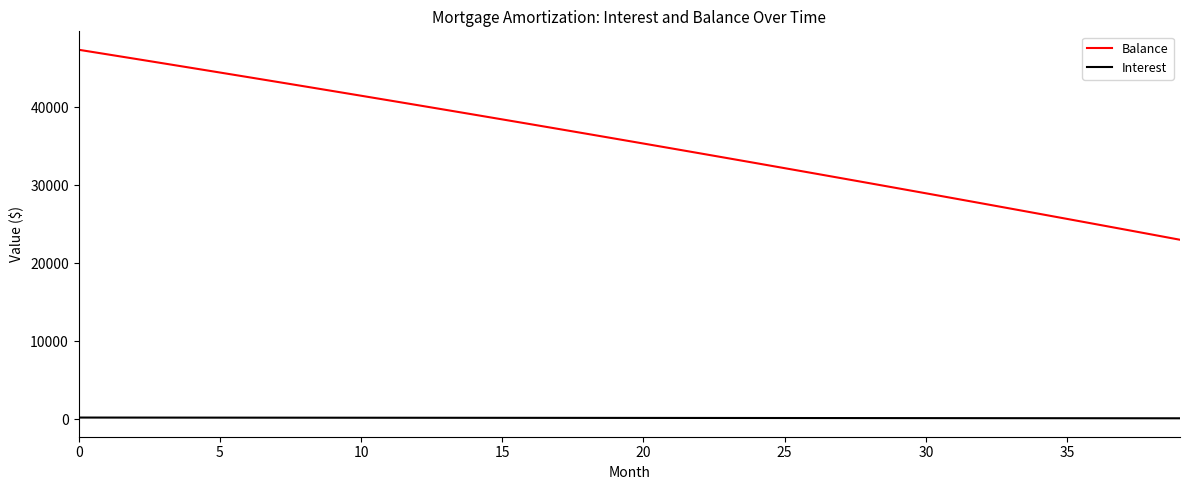

Which series has the largest total across all categories?

Balance